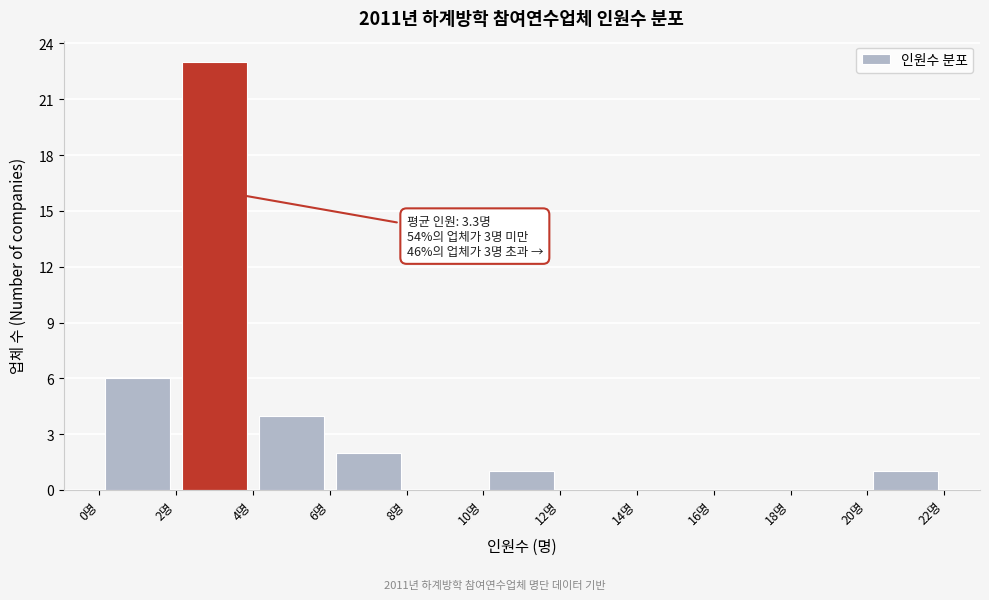

Over which range of the x-axis is the bar tallest?

2 to 4